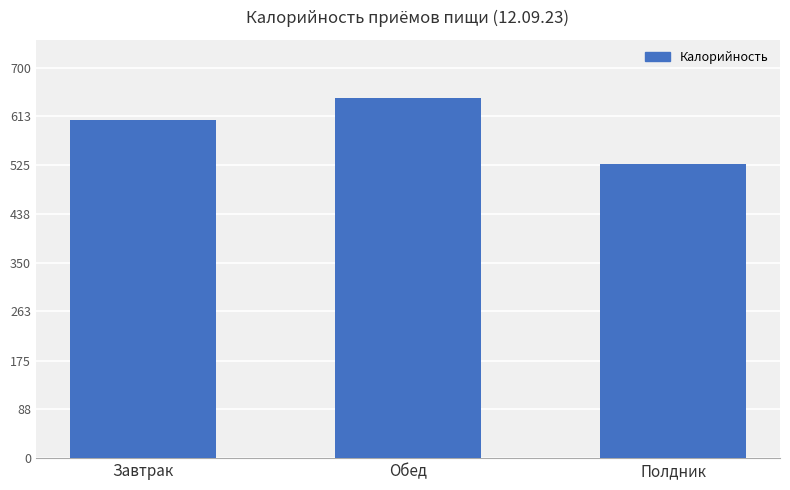

What is the value of the 2nd bar from the left?

646